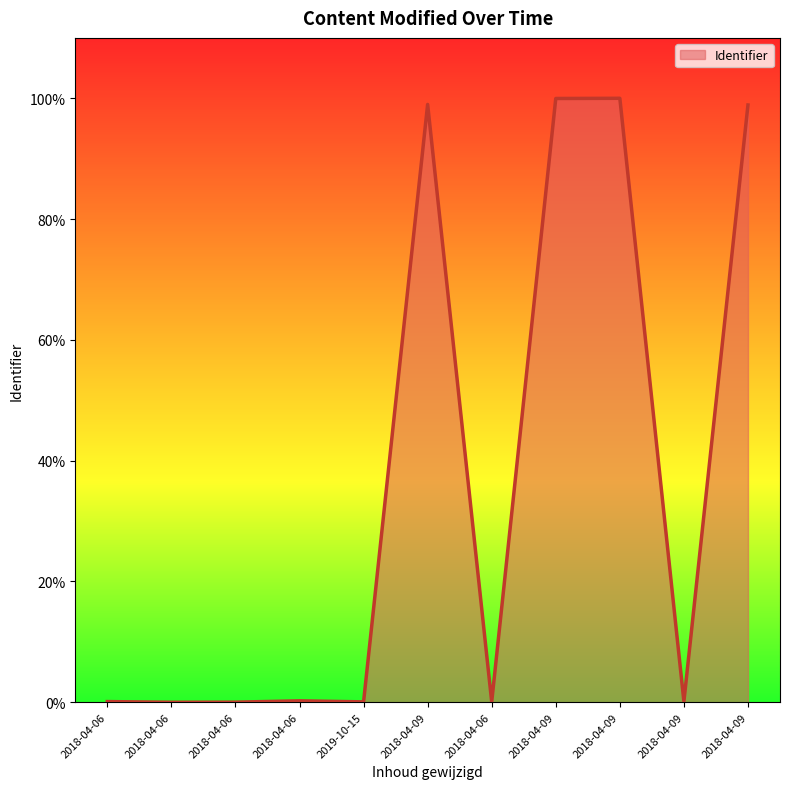

How many points are higher than both their immediate neighbors (excluding endpoints)?

3